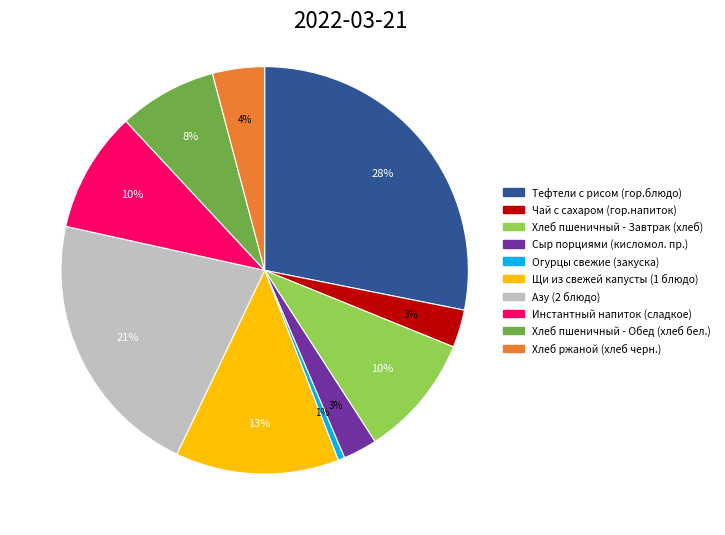

To the nearest percent, what is the combined percentage of Щи из свежей капусты (1 блюдо) and Азу (2 блюдо)?

34%